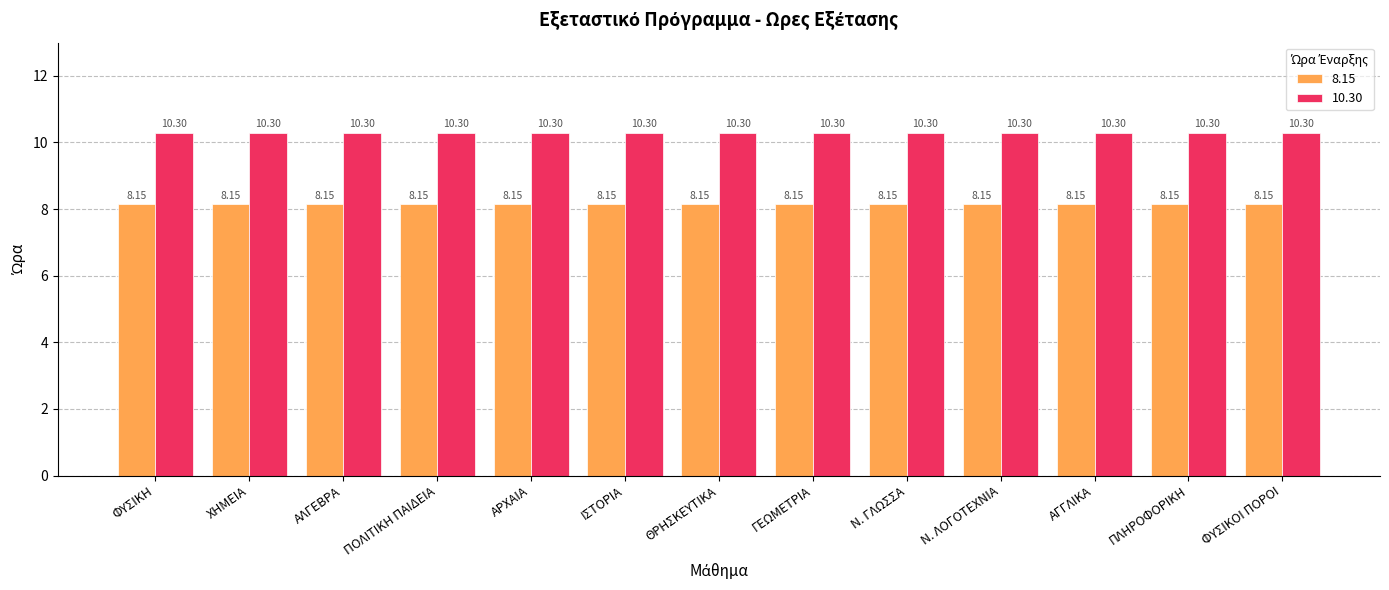

What is the total value across all series at ΙΣΤΟΡΙΑ?

18.5